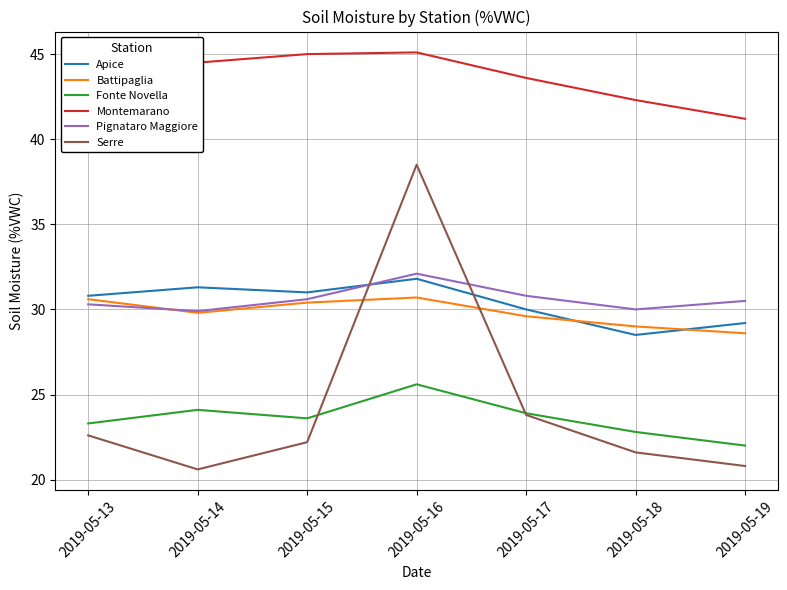

Is it true that Apice equals 55.2 at 2019-05-15?

False